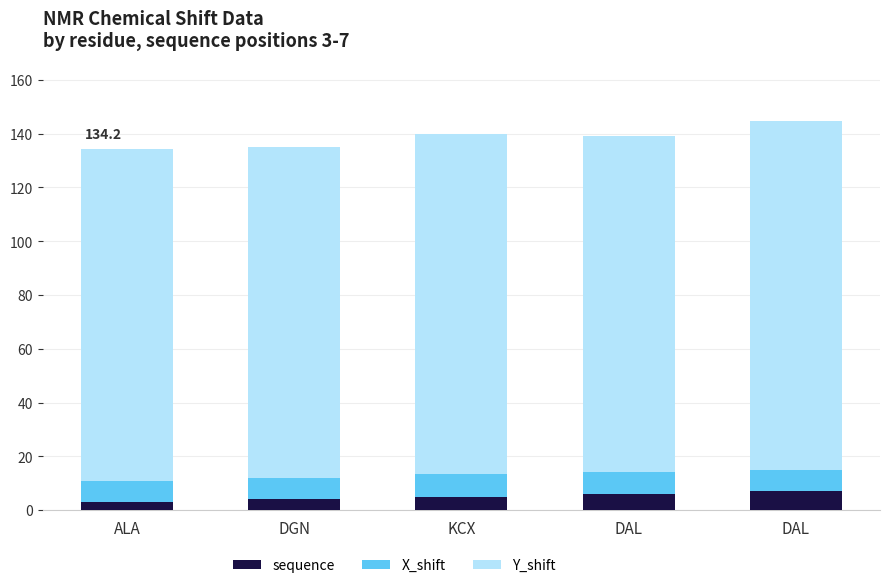

What is the difference between the second highest and second lowest values in the X_shift series?

0.3